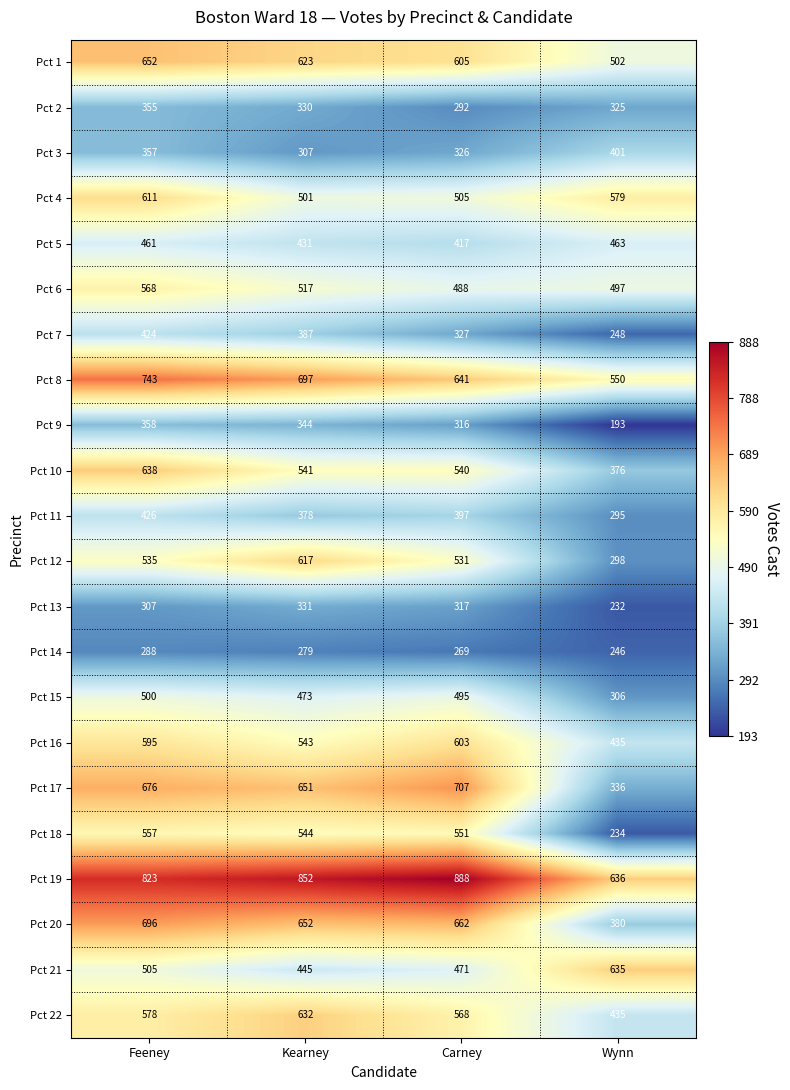

What is the difference between the highest and lowest values at Carney?

619